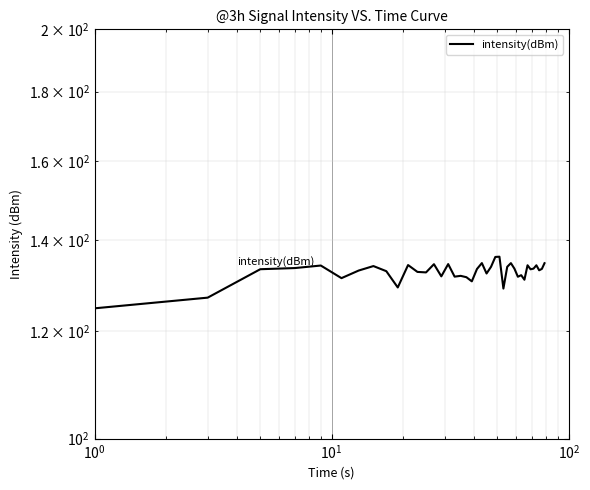

What is the difference between the maximum and minimum values?

11.4